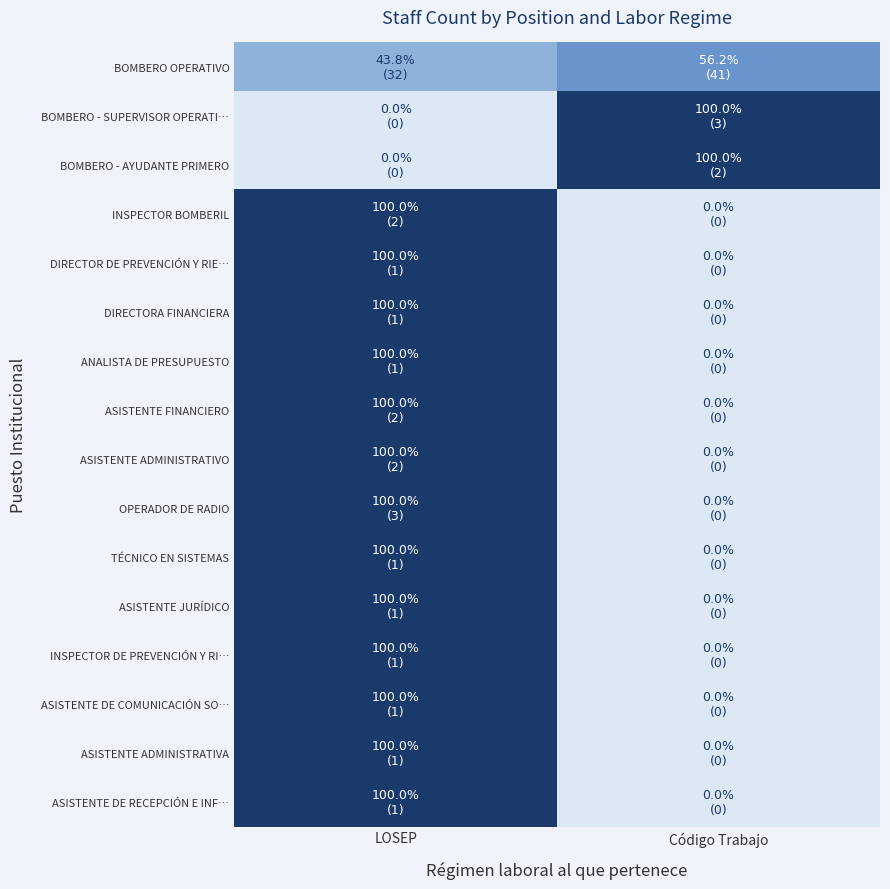

What is the difference between the highest and lowest values at Código Trabajo?

100.0